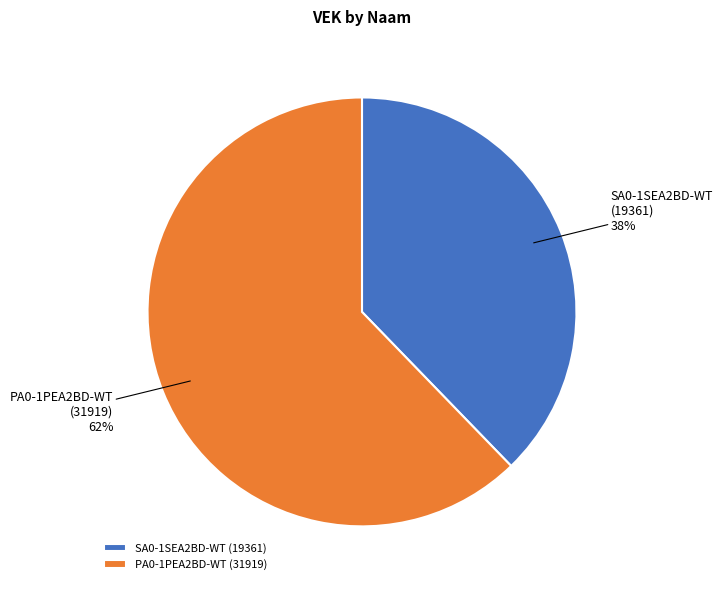

To the nearest percent, what is the difference between the largest and smallest slice percentages?

24%